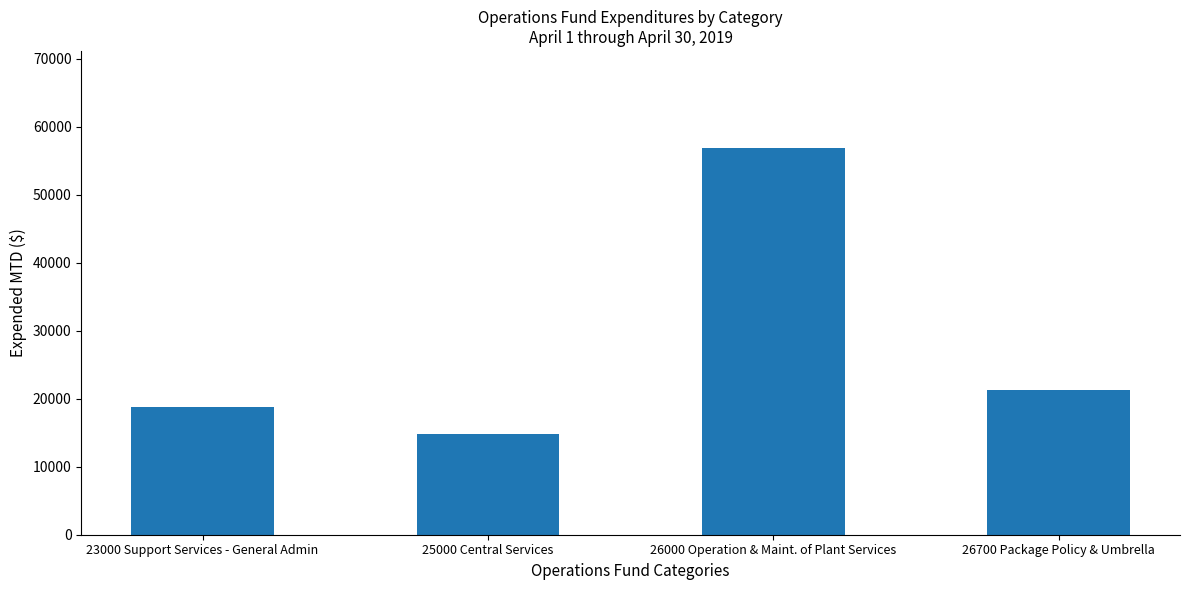

Is it true that the value at 26700 Package Policy & Umbrella is 21341?

True